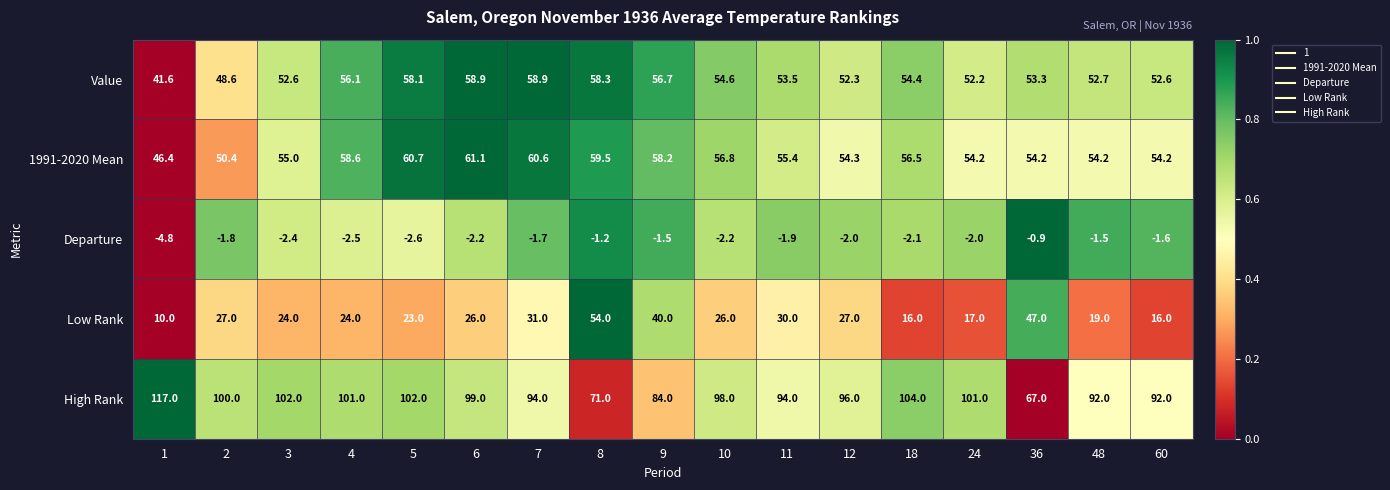

At 9, list the series in order from largest to smallest.

High Rank, 1991-2020 Mean, Value, Low Rank, Departure